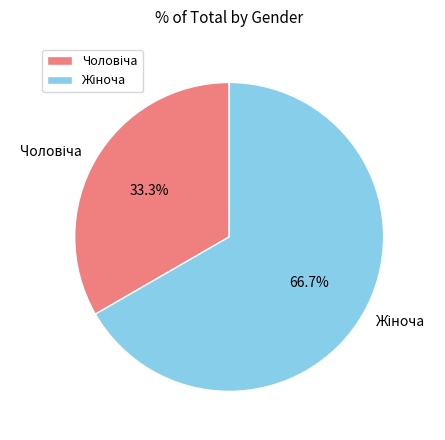

Is there any slice that represents more than half of the pie?

Yes